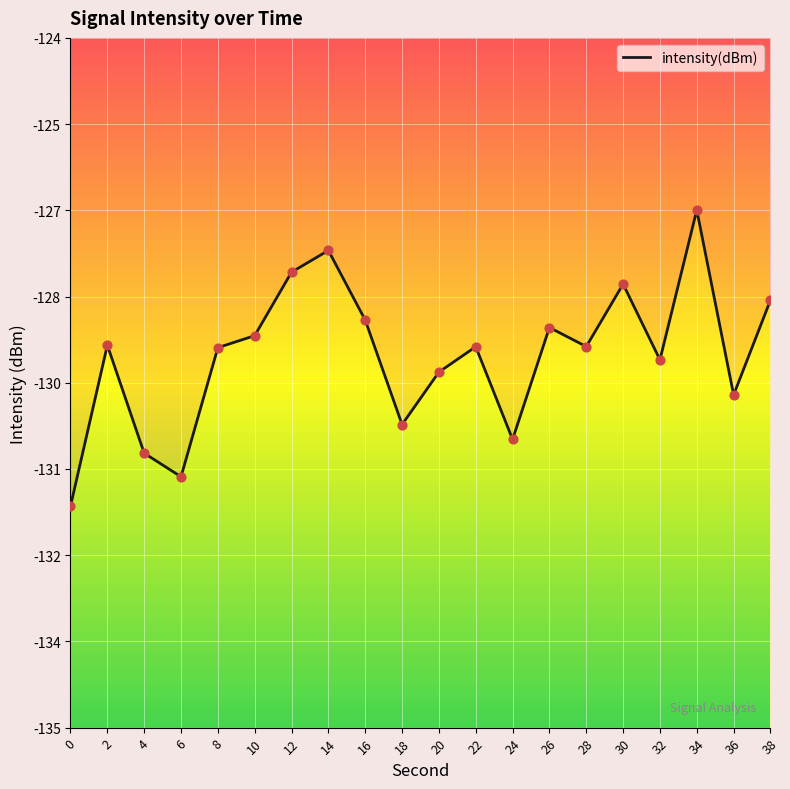

What is the change in value from 0 to 24?

+1.1